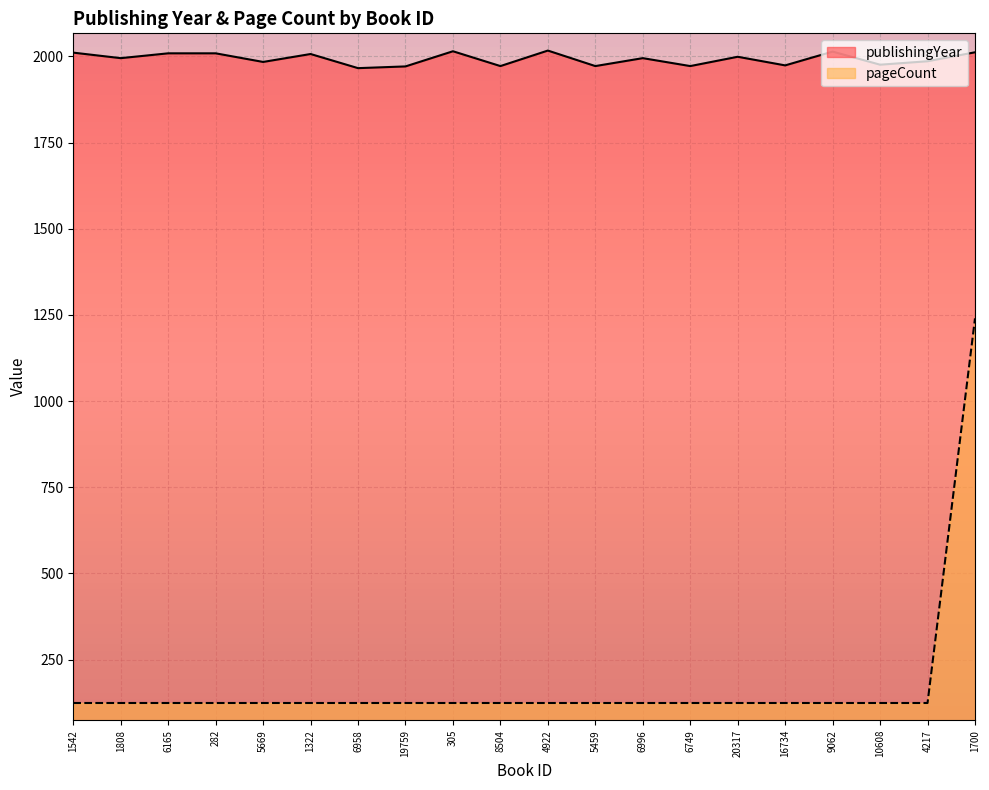

At which label is publishingYear closest to 1991?

1808